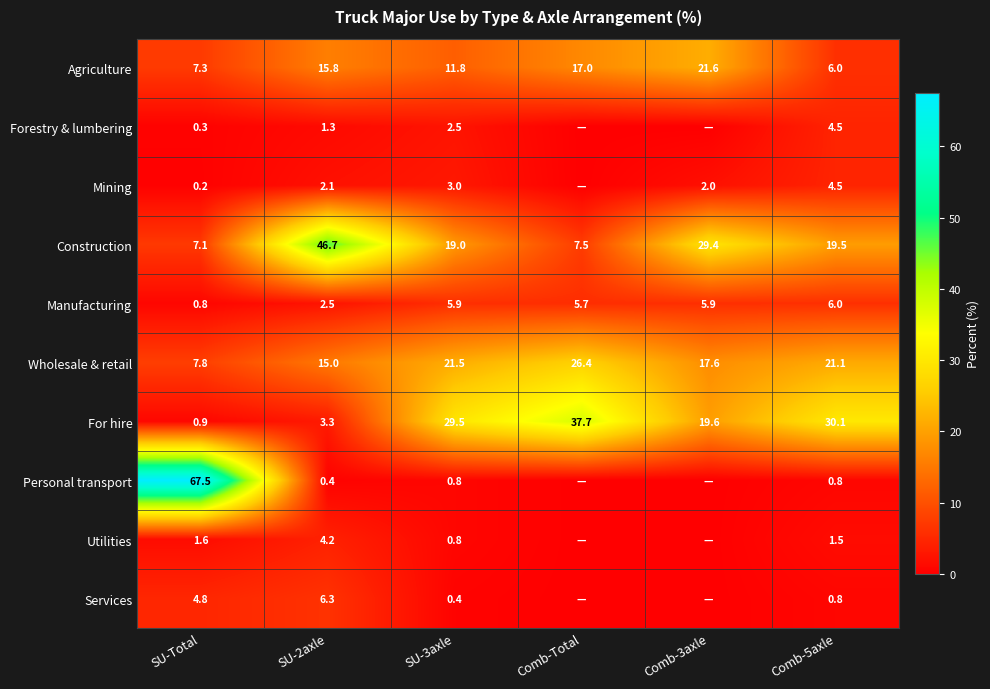

Which label corresponds to the largest value in the chart?

SU-Total